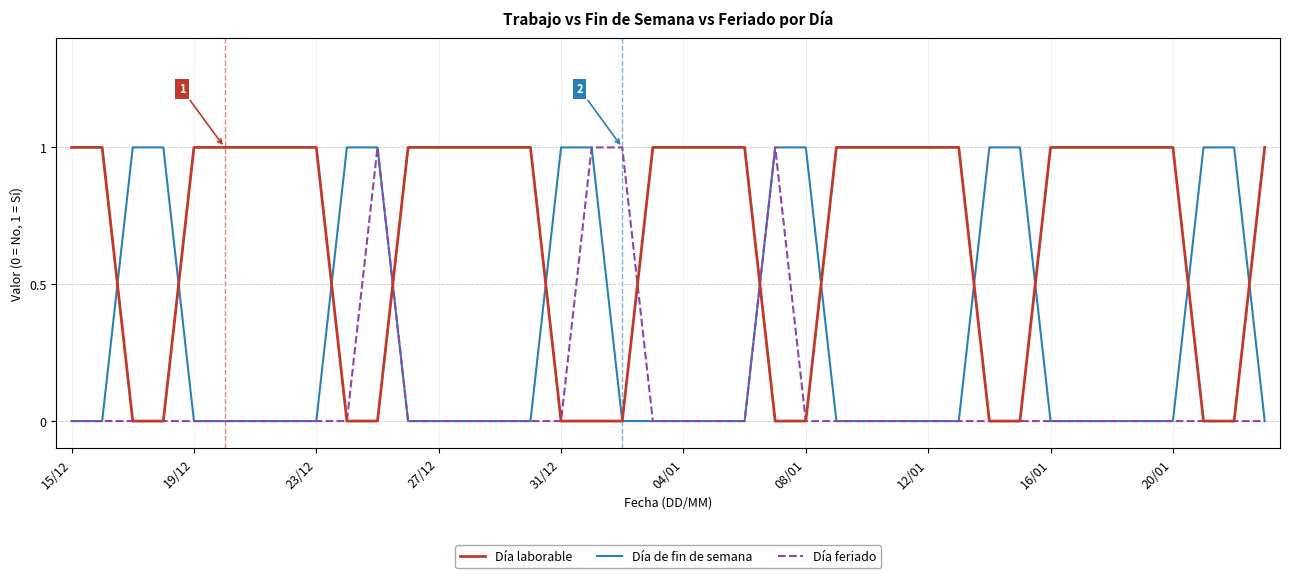

List the series in order of their overall mean, lowest first.

Día feriado, Día de fin de semana, Día laborable